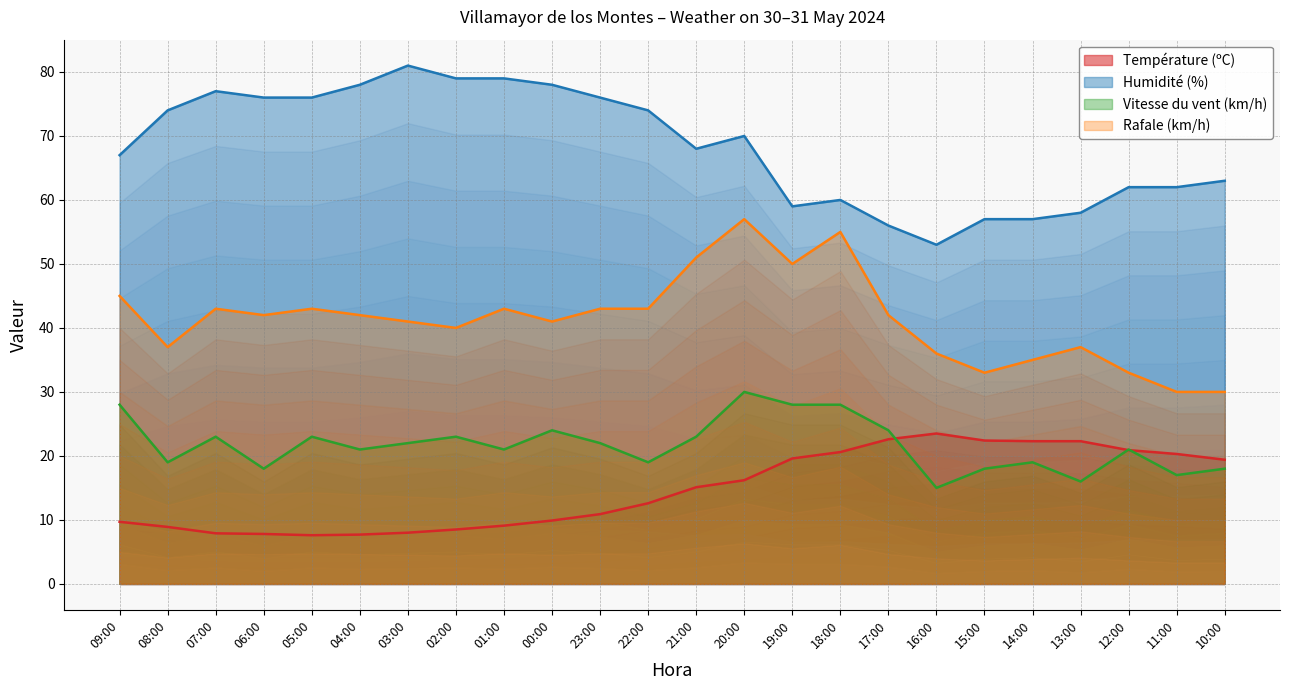

Reading left to right, list all the values displayed in this chart.

Température (ºC): 09:00=9.7	08:00=8.9	07:00=7.9	06:00=7.8	05:00=7.6	04:00=7.7	03:00=8.0	02:00=8.5	01:00=9.1	00:00=9.9	23:00=10.9	22:00=12.6	21:00=15.1	20:00=16.2	19:00=19.6	18:00=20.6	17:00=22.6	16:00=23.5	15:00=22.4	14:00=22.3	13:00=22.3	12:00=20.9	11:00=20.3	10:00=19.4
Humidité (%): 09:00=67.0	08:00=74.0	07:00=77.0	06:00=76.0	05:00=76.0	04:00=78.0	03:00=81.0	02:00=79.0	01:00=79.0	00:00=78.0	23:00=76.0	22:00=74.0	21:00=68.0	20:00=70.0	19:00=59.0	18:00=60.0	17:00=56.0	16:00=53.0	15:00=57.0	14:00=57.0	13:00=58.0	12:00=62.0	11:00=62.0	10:00=63.0
Vitesse du vent (km/h): 09:00=28.0	08:00=19.0	07:00=23.0	06:00=18.0	05:00=23.0	04:00=21.0	03:00=22.0	02:00=23.0	01:00=21.0	00:00=24.0	23:00=22.0	22:00=19.0	21:00=23.0	20:00=30.0	19:00=28.0	18:00=28.0	17:00=24.0	16:00=15.0	15:00=18.0	14:00=19.0	13:00=16.0	12:00=21.0	11:00=17.0	10:00=18.0
Rafale (km/h): 09:00=45.0	08:00=37.0	07:00=43.0	06:00=42.0	05:00=43.0	04:00=42.0	03:00=41.0	02:00=40.0	01:00=43.0	00:00=41.0	23:00=43.0	22:00=43.0	21:00=51.0	20:00=57.0	19:00=50.0	18:00=55.0	17:00=42.0	16:00=36.0	15:00=33.0	14:00=35.0	13:00=37.0	12:00=33.0	11:00=30.0	10:00=30.0